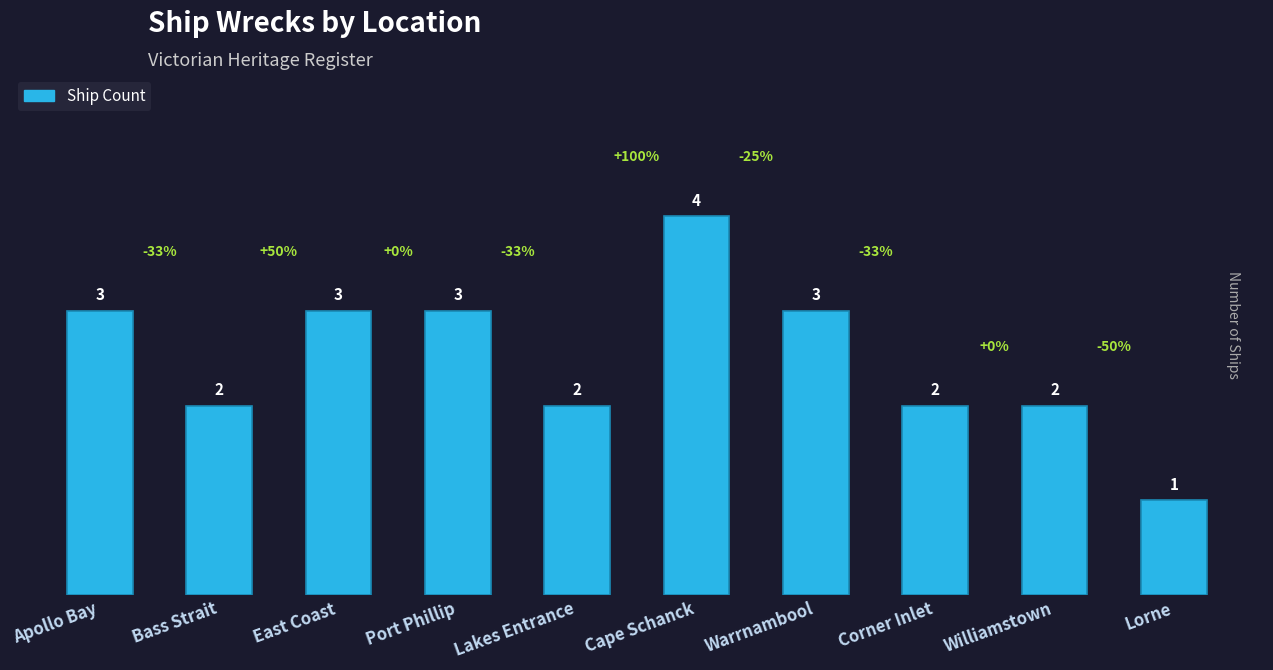

What is the label of the 4th bar from the left?

Port Phillip